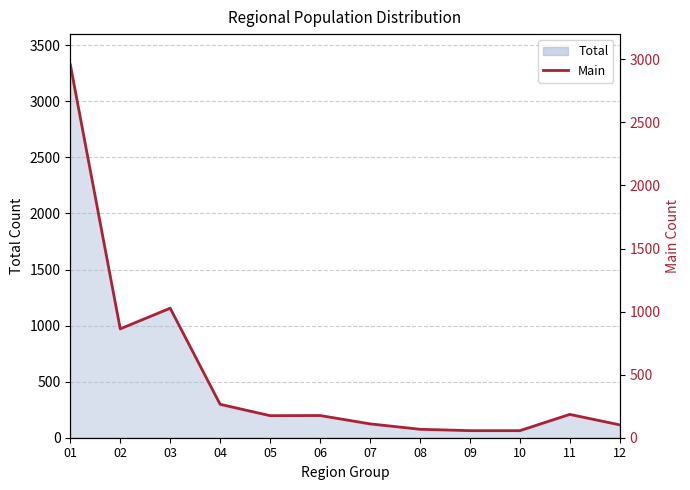

Where is the first local minimum?

02